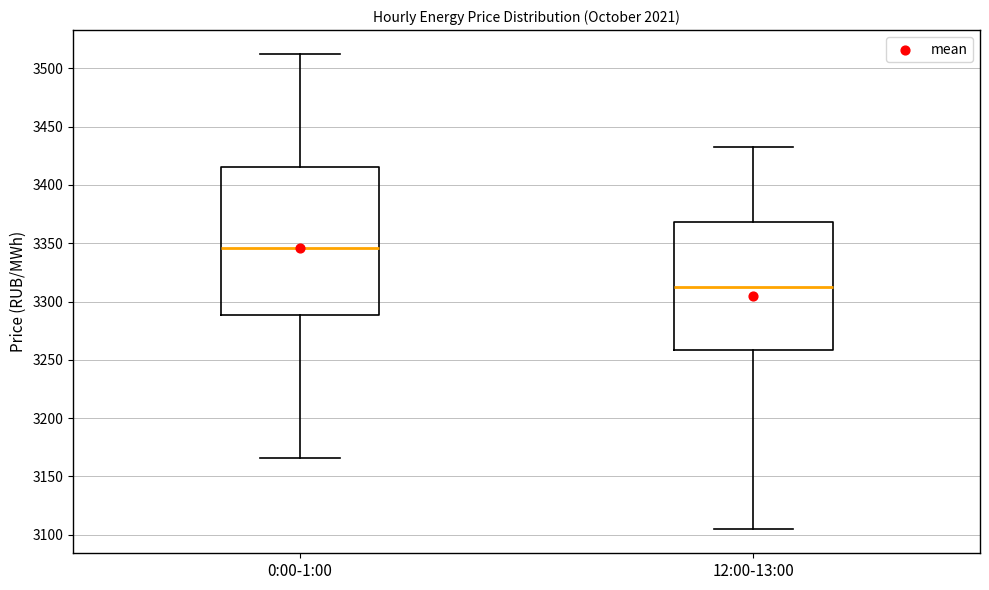

Comparing the boxes themselves (not the whiskers), which one is the tallest?

0:00-1:00